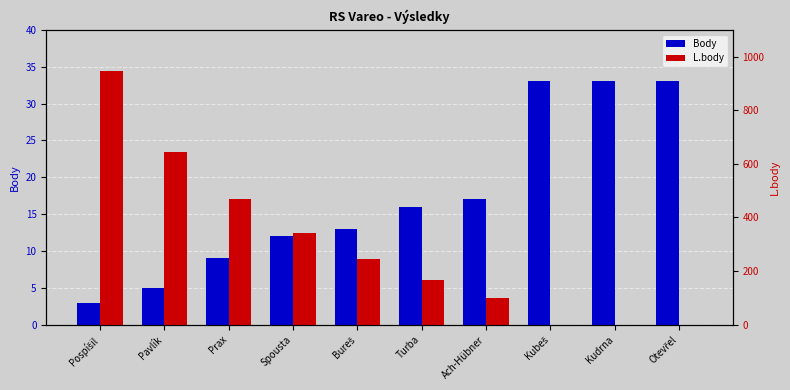

Between Bureš and Prax, which is larger?

Bureš